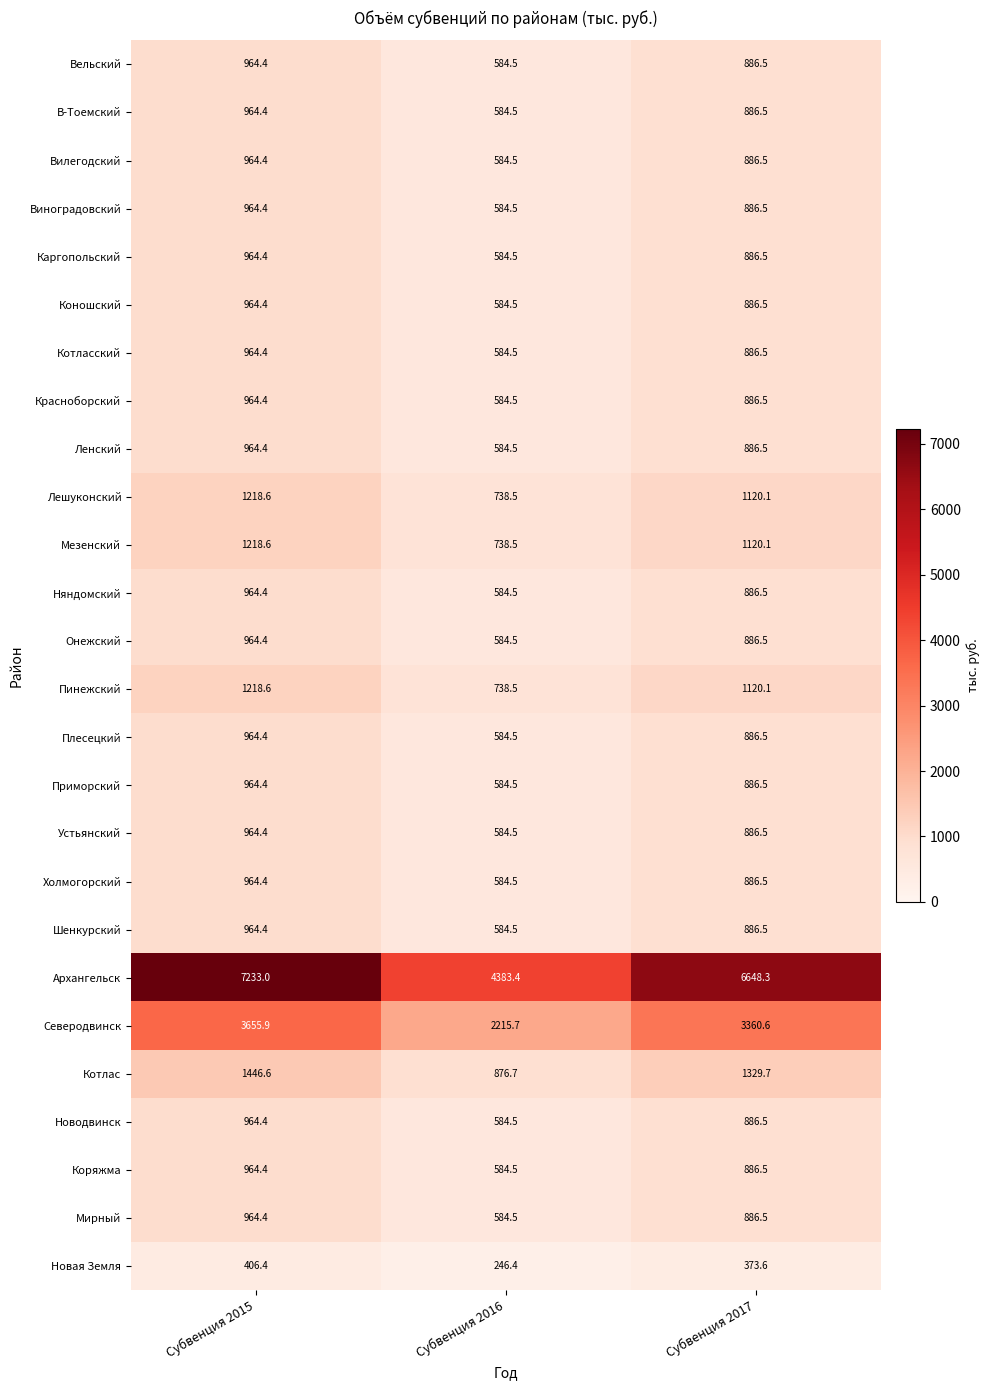

Rank the categories by Коряжма value from lowest to highest.

Субвенция 2016, Субвенция 2017, Субвенция 2015